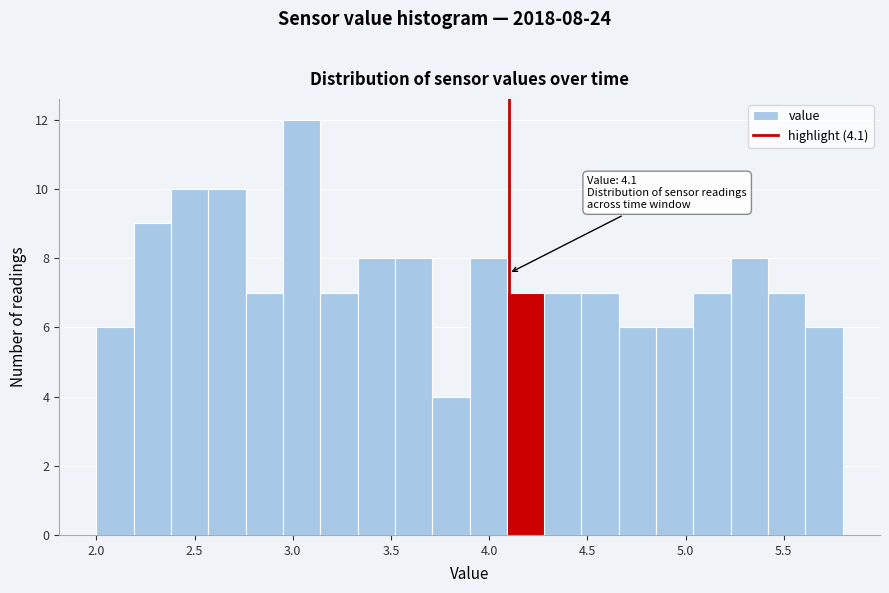

Around what value on the x-axis is the tallest bar? Give the approximate position of its centre, as read against the axis.

3.05